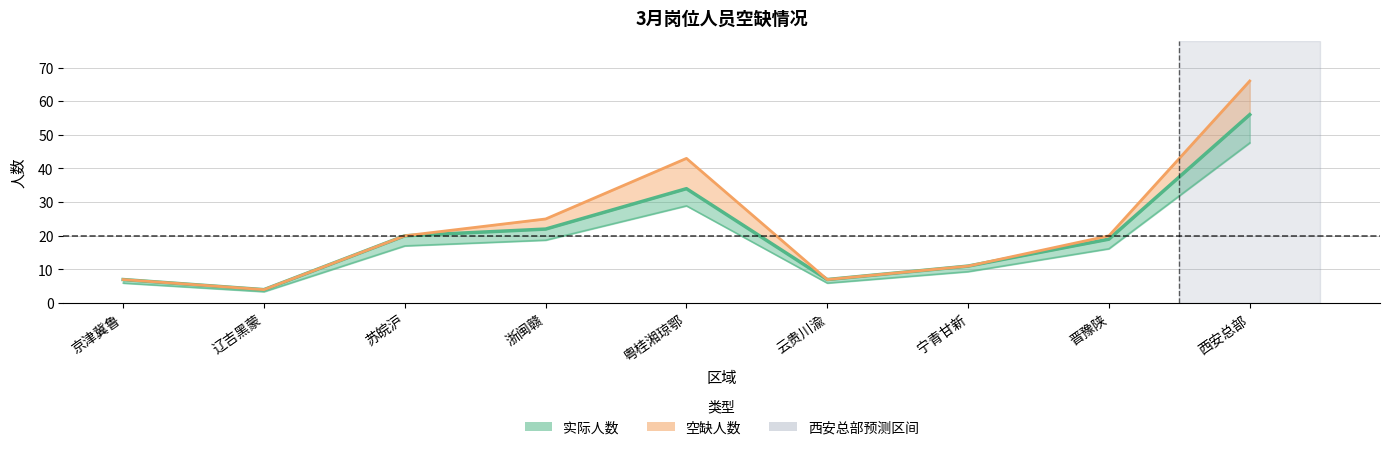

What is the label of the 7th point from the right?

苏皖沪